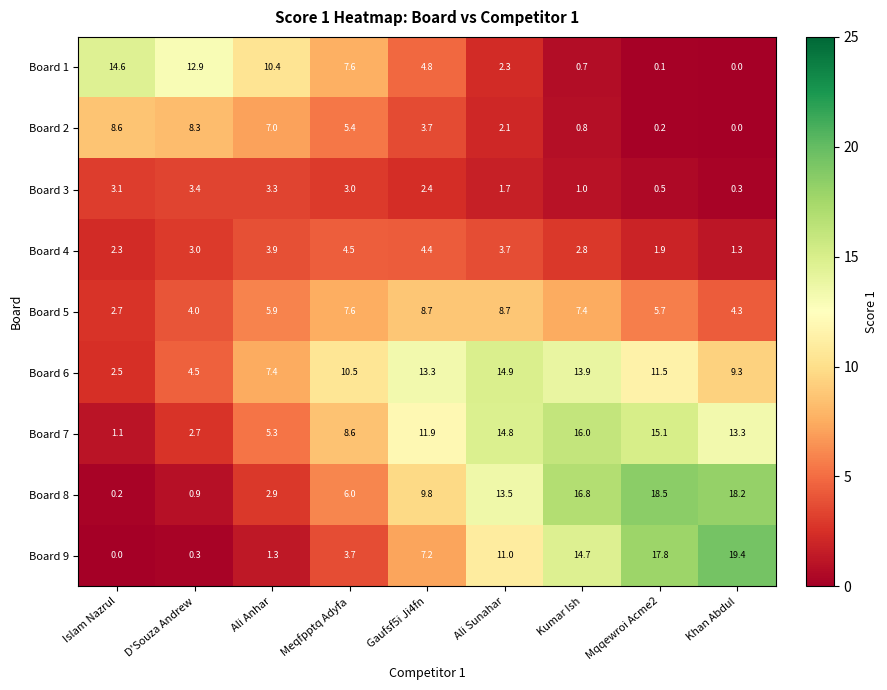

Between D'Souza Andrew and Gaufsf5i Ji4fn, which series saw the biggest shift?

Board 7